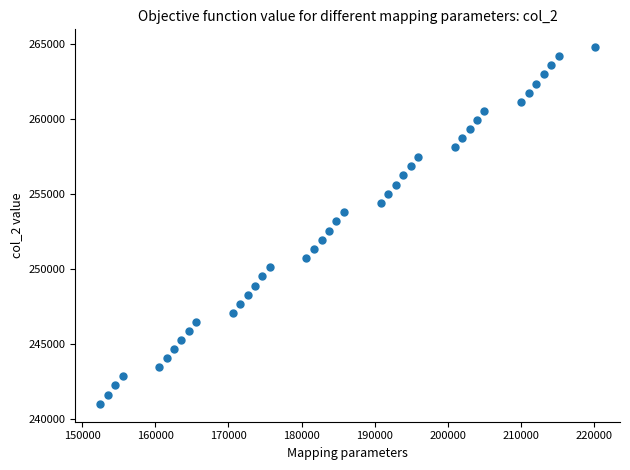

What is the range of X values (max minus min)?

67674